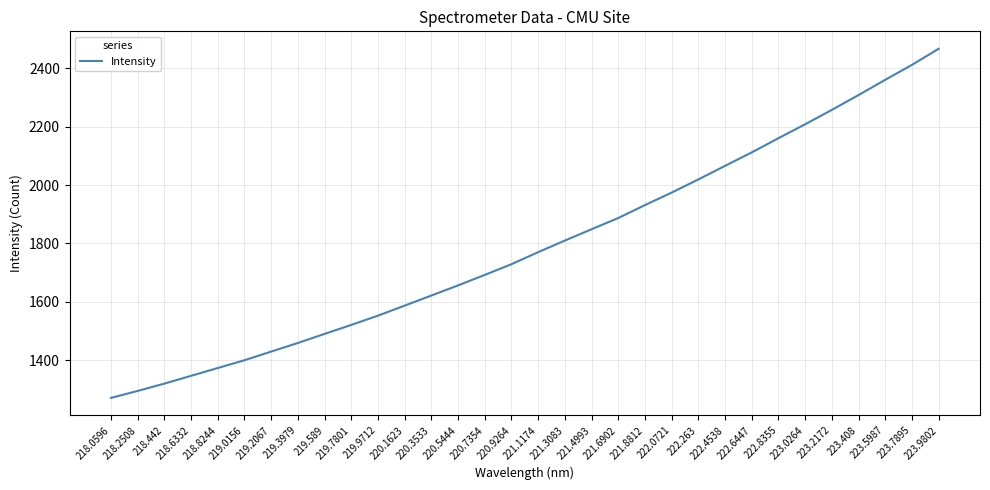

Count the number of data series in this chart.

1